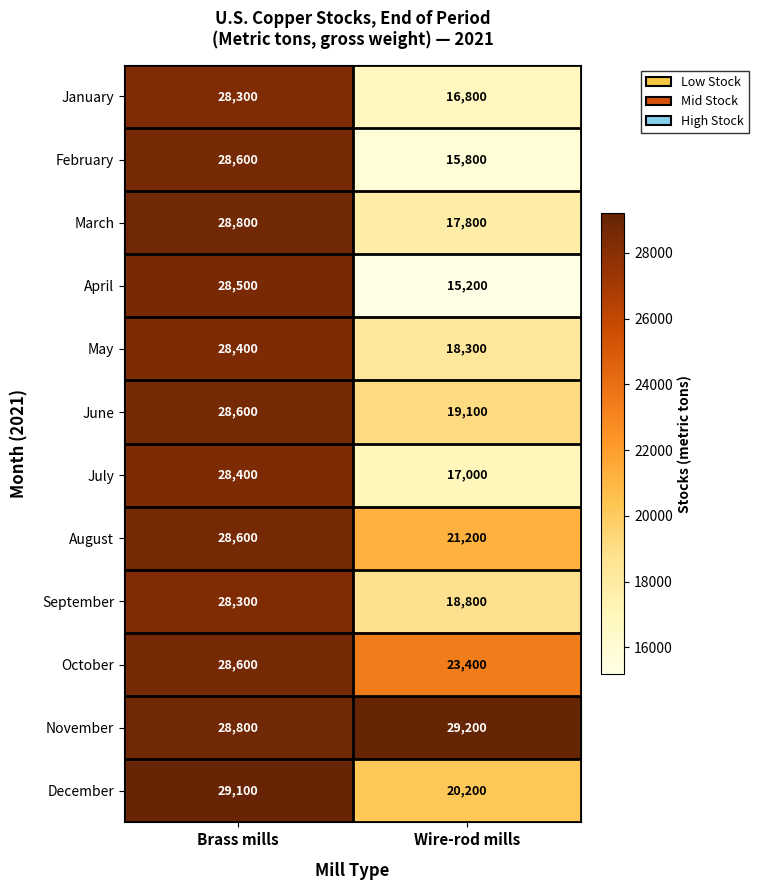

What is the difference between the maximum and minimum values in the September series?

9500